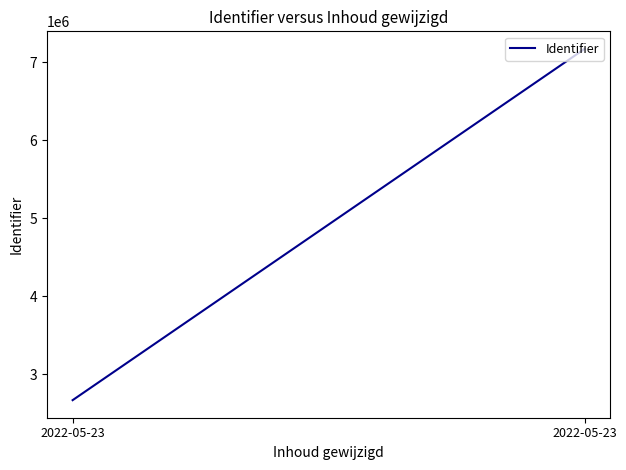

Reading right to left, what are all the values shown in this chart?

2022-05-23=7174421	2022-05-23=2665599